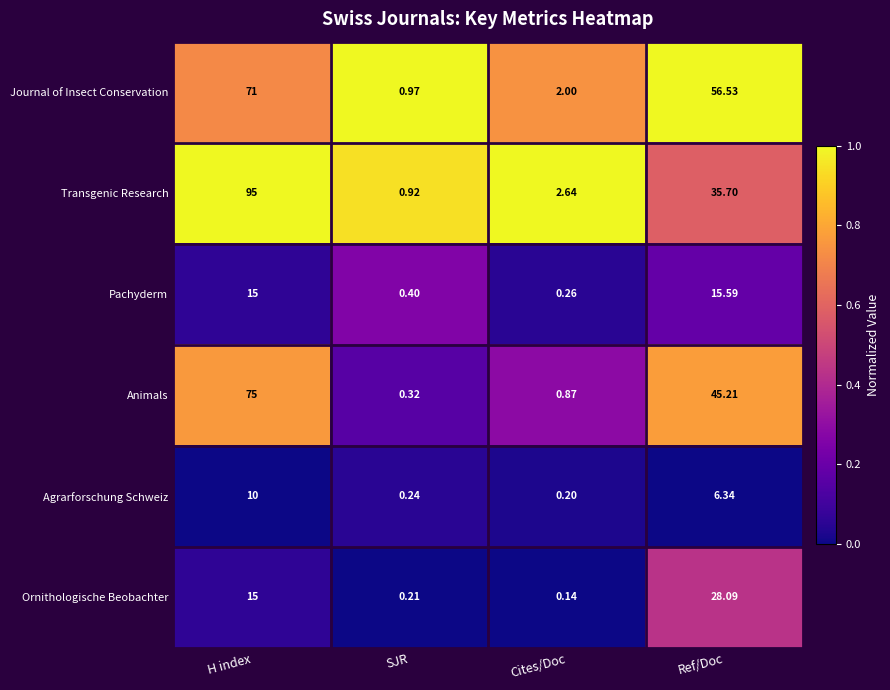

At which category is the sum across all series the highest?

H index